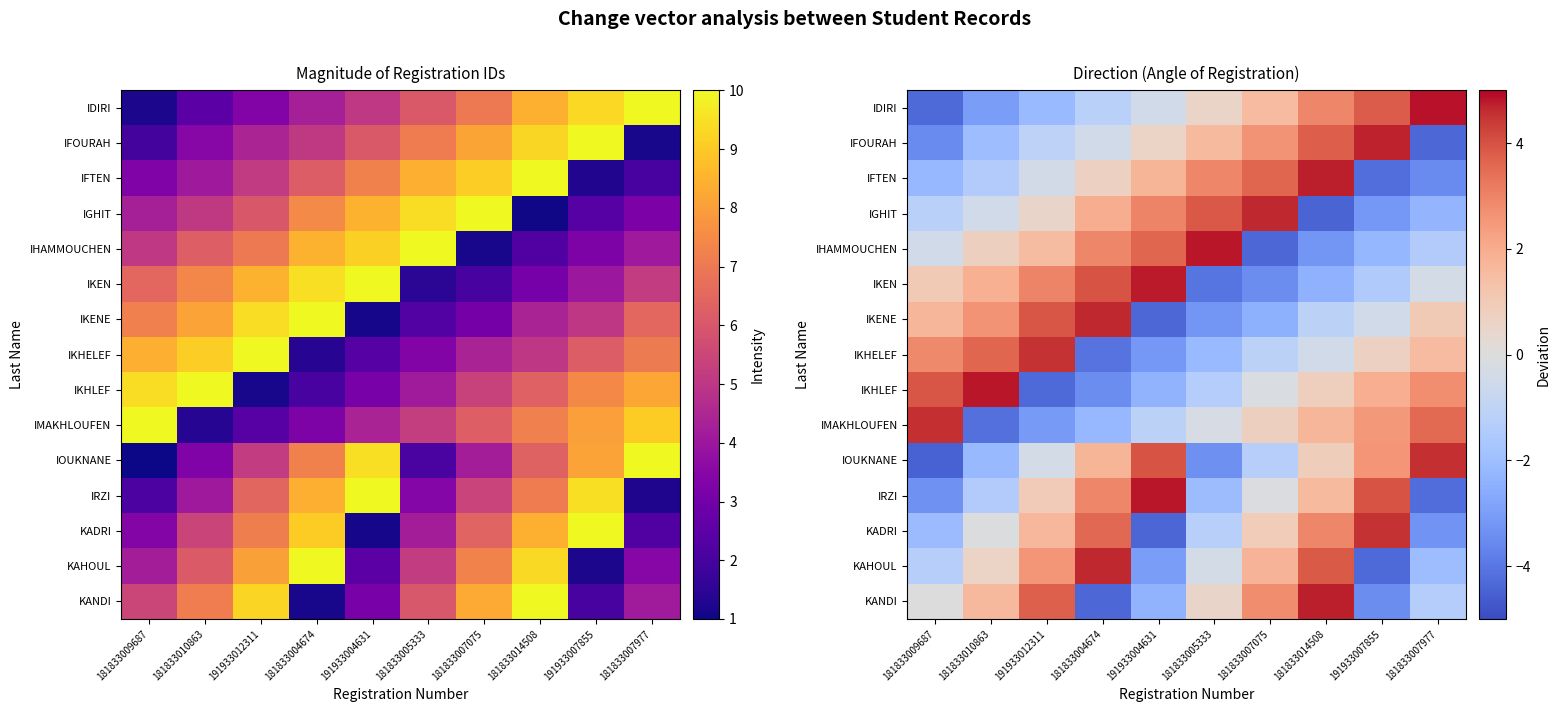

Is it true that IOUKNANE equals -1.3 at 181833007075?

True